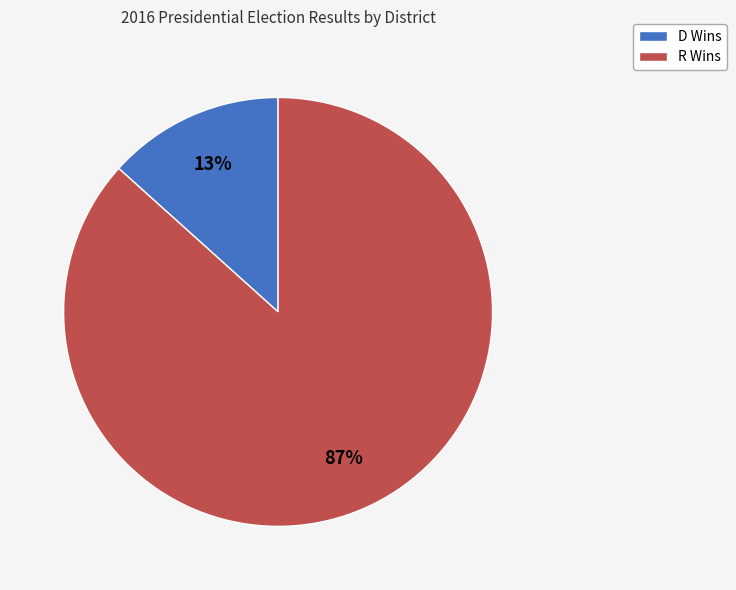

Between D Wins and R Wins, which is larger?

R Wins